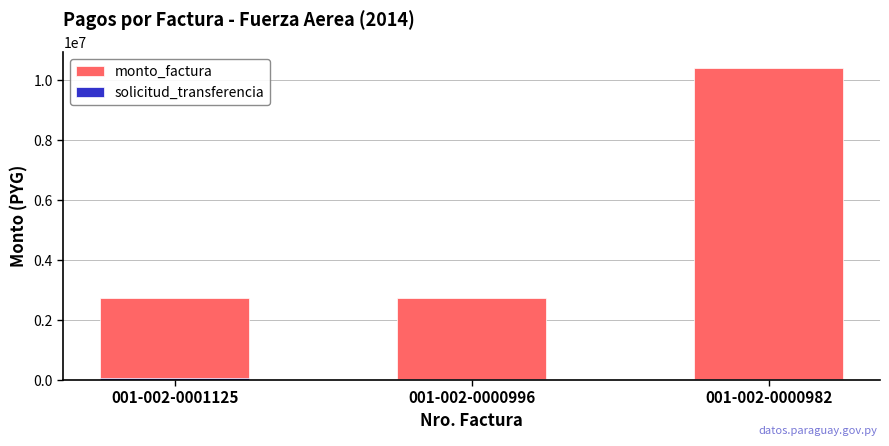

List the labels in order of monto_factura value, largest first.

001-002-0000982, 001-002-0001125, 001-002-0000996